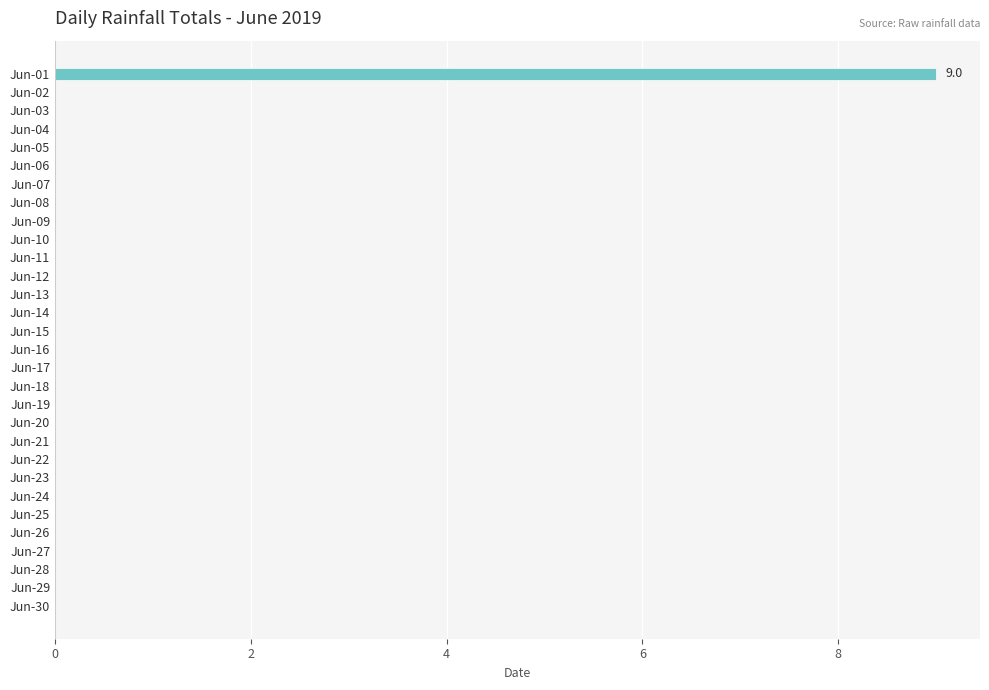

What is the greatest value displayed?

9